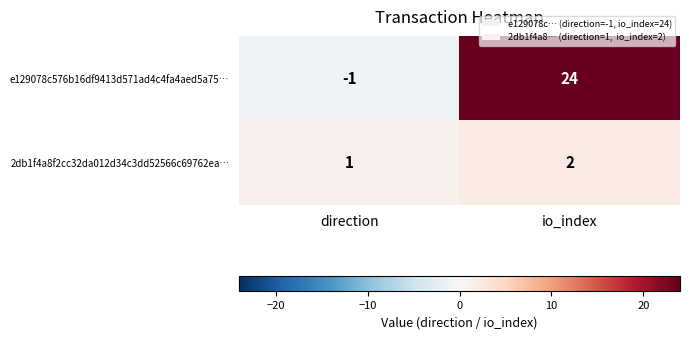

What is the sum of all e129078c576b16df9413d571ad4c4fa4aed5a75… values?

23